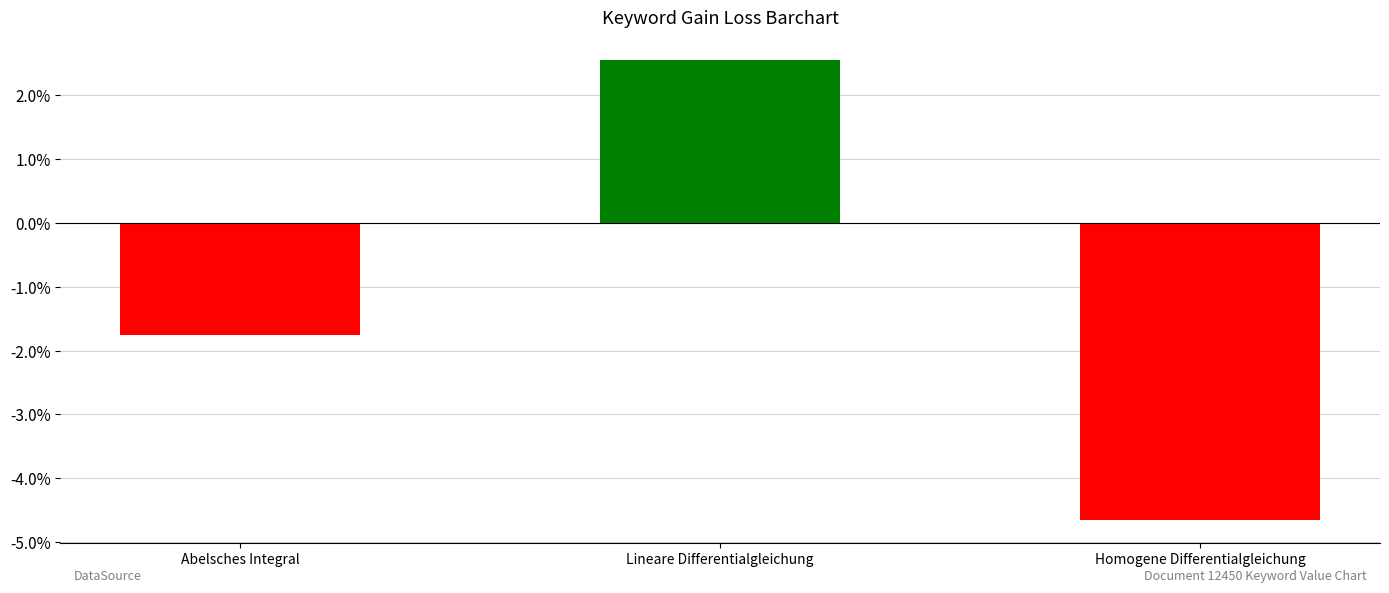

List the labels in order of value, largest first.

Lineare Differentialgleichung, Abelsches Integral, Homogene Differentialgleichung